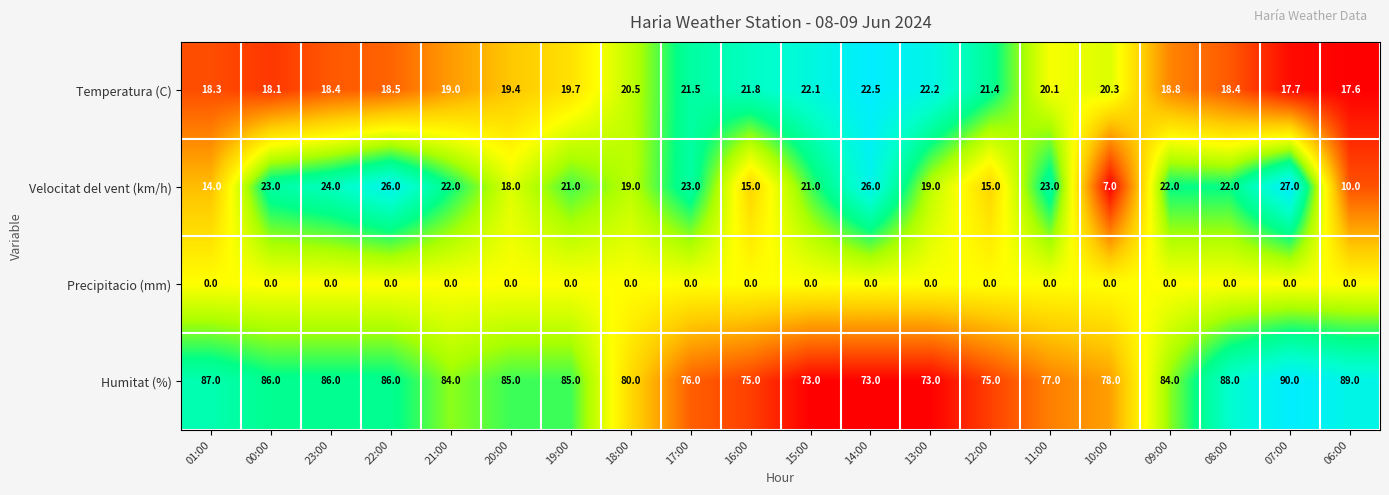

What is the difference between the Temperatura (C) values at 12:00 and 01:00?

3.1